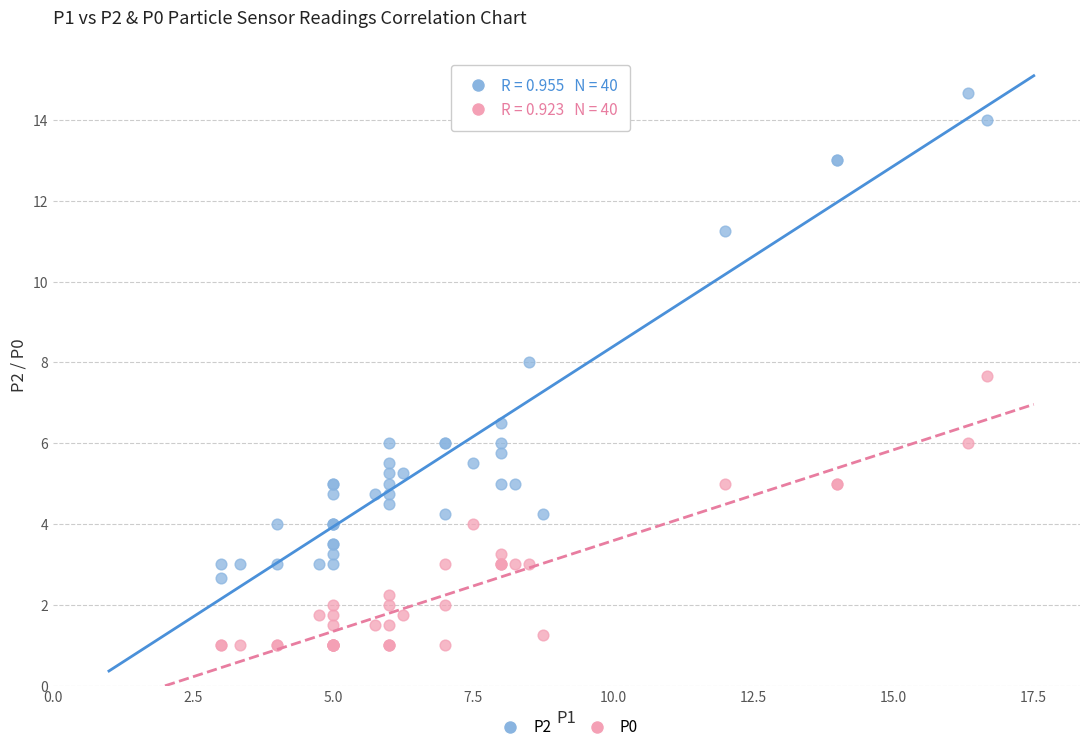

Across all series, what Y value is closest to 7?

6.5